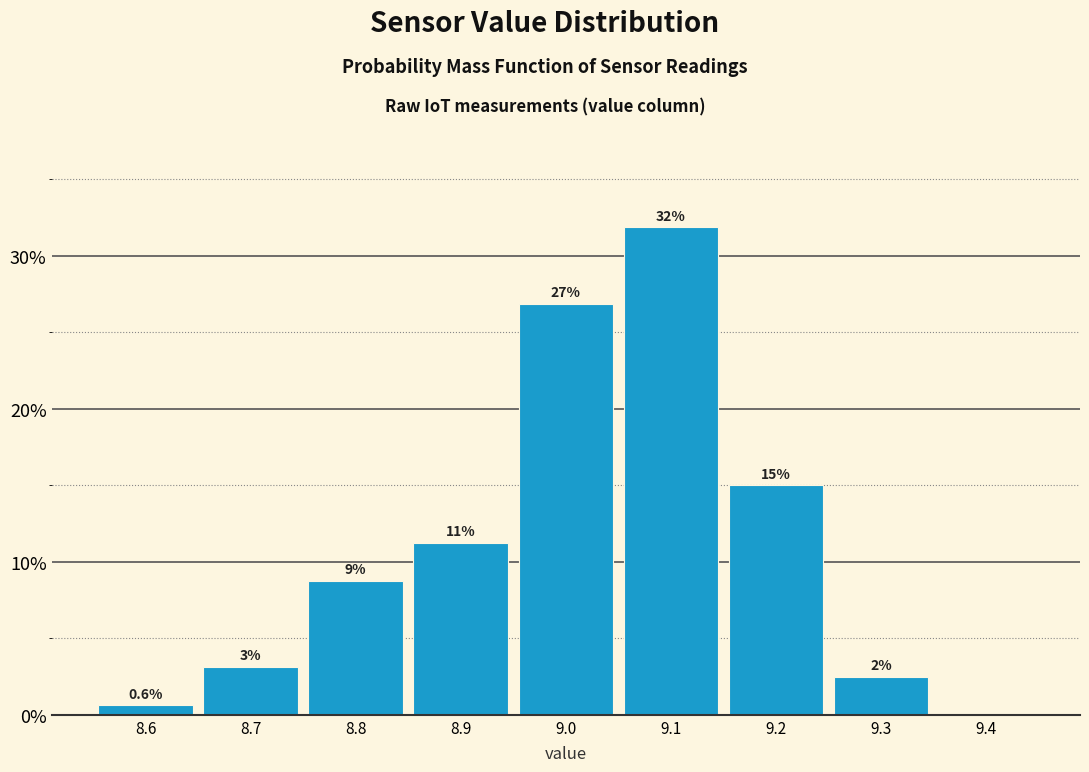

Over which range of the x-axis is the bar tallest?

9.05 to 9.15